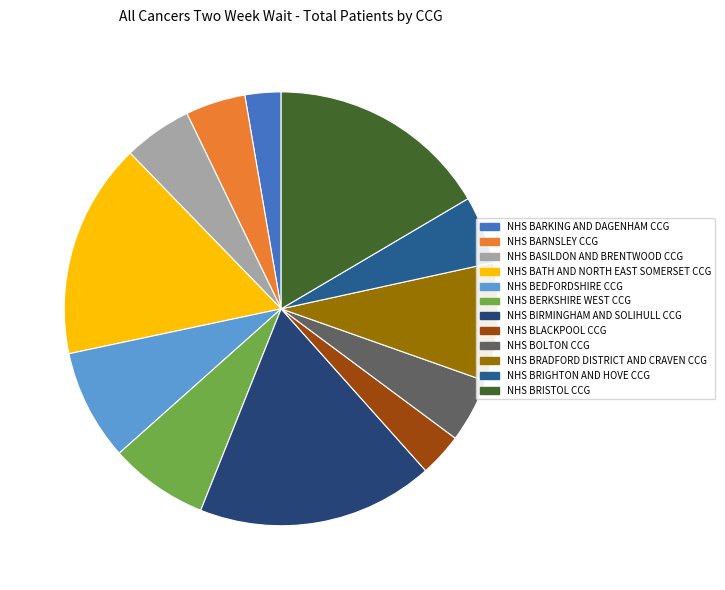

True or false: NHS BRISTOL CCG accounts for 30% of the total.

False